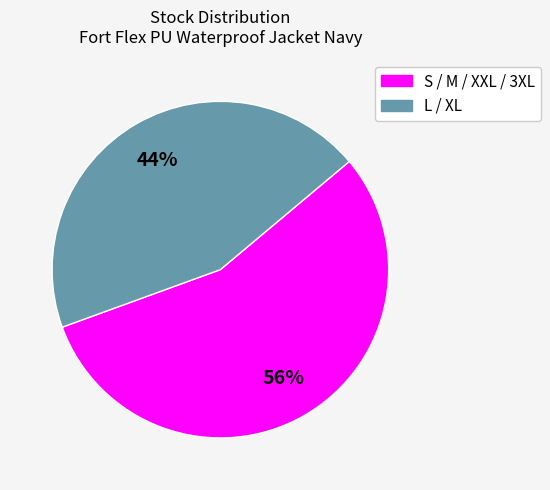

Is there a majority slice in this chart?

Yes